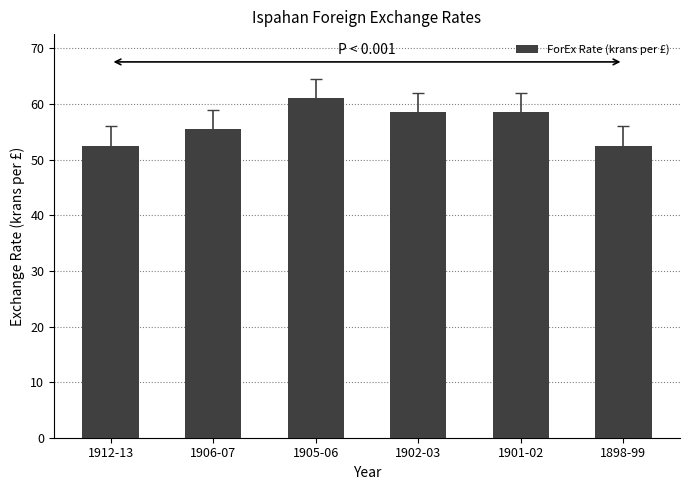

Where does the data first go above 58?

1905-06